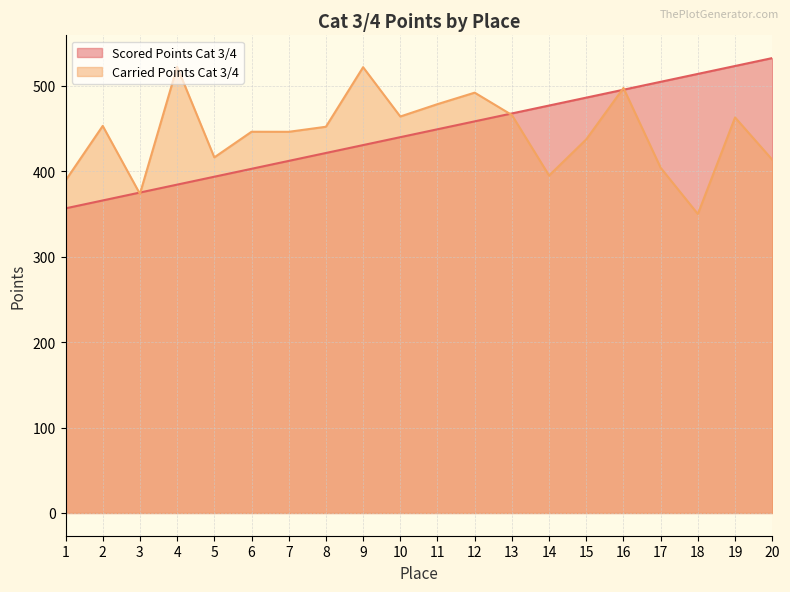

Is it true that Carried Points Cat 3/4 equals 453.1 at 2?

True